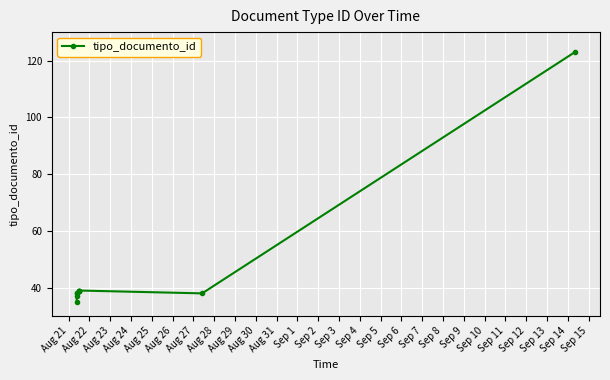

True or false: the data has more than 2 interior local peaks.

False